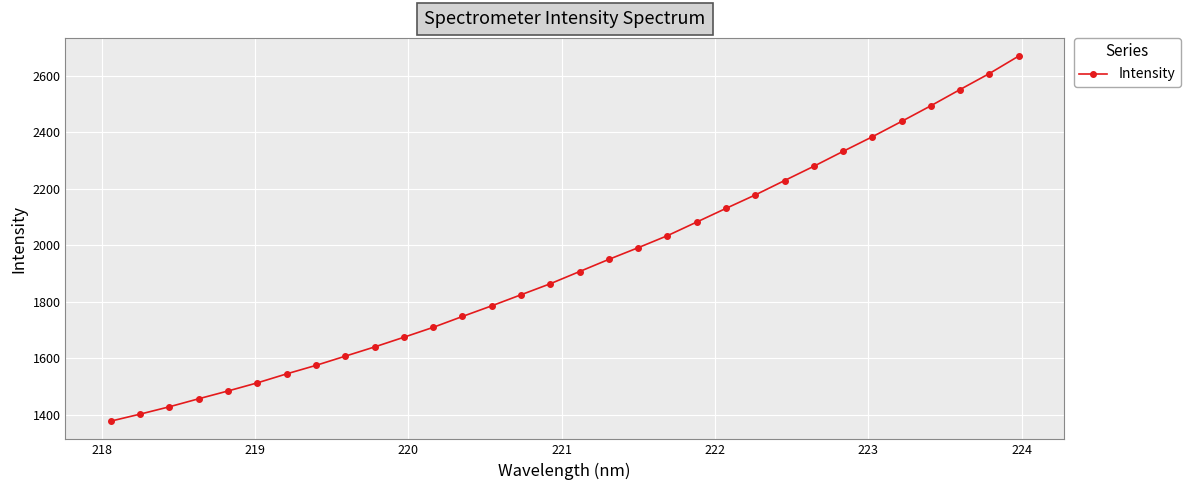

What is the difference between the maximum and minimum values?

1290.8